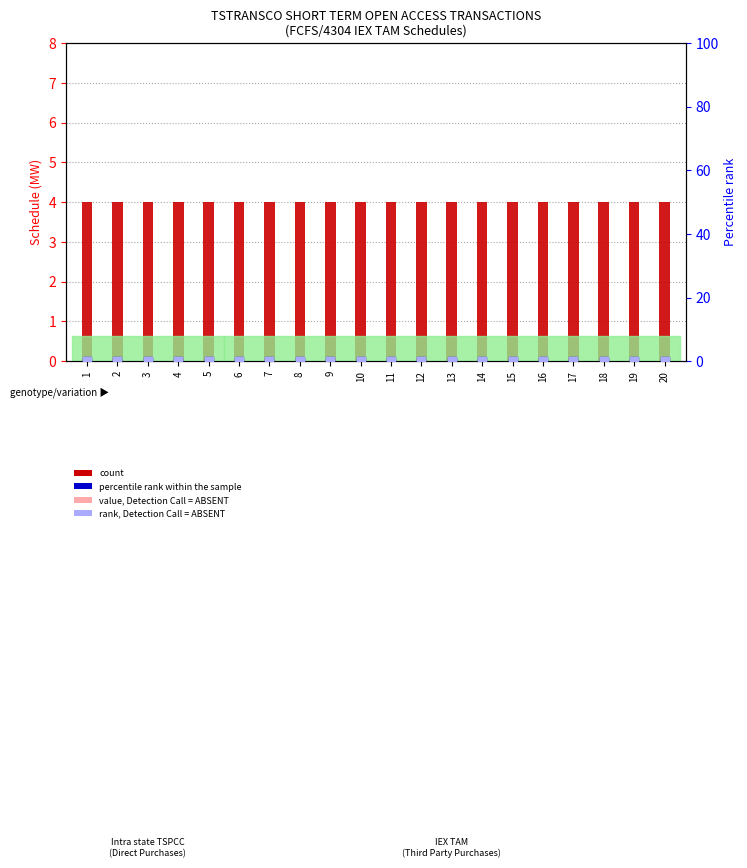

What is the total value across all series at 18?

4